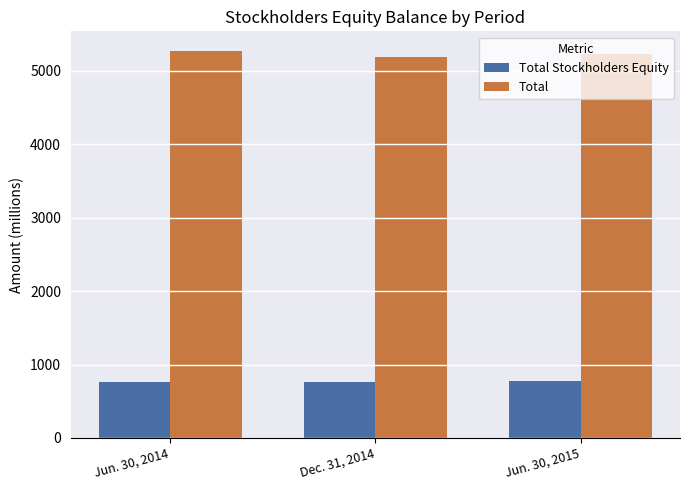

What is the spread (max minus min) of values at Dec. 31, 2014?

4419